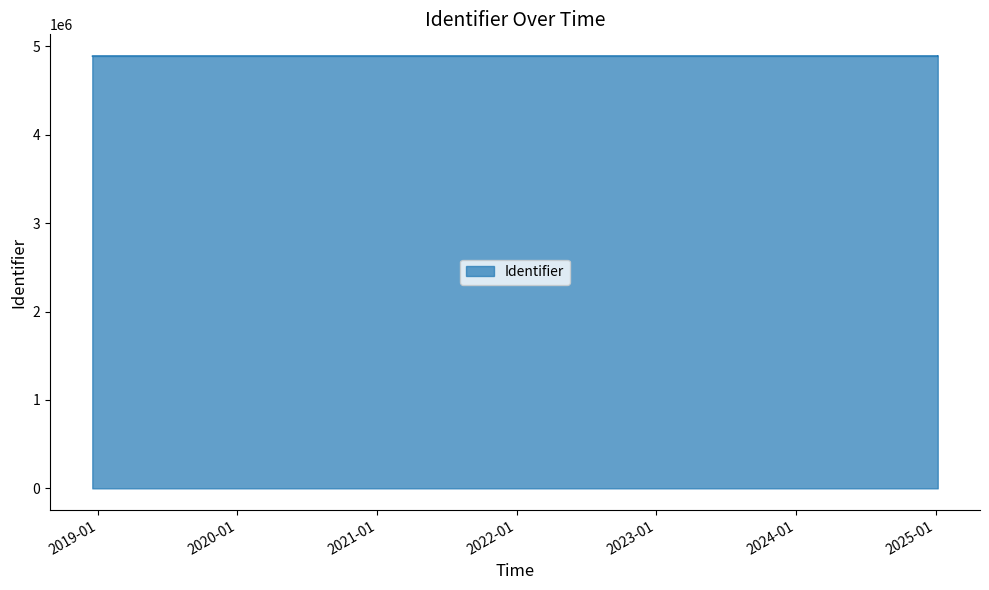

Reading right to left, list all the values displayed in this chart.

4890170	4890168	4890166	4890164	4890162	4890160	4890158	4890157	4890155	4890153	4890151	4890149	4890148